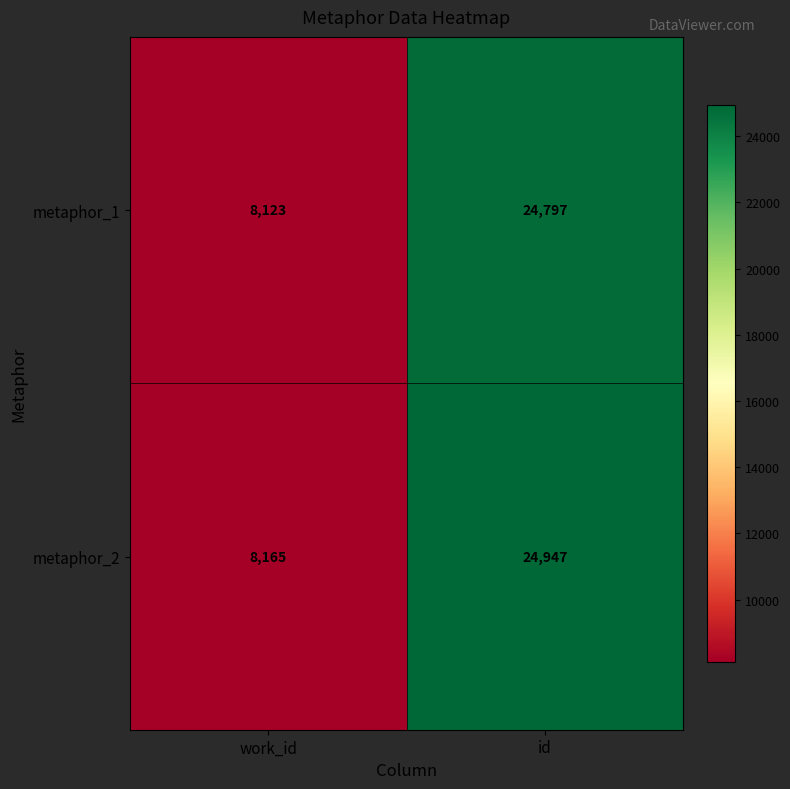

Rank the series at work_id from lowest to highest value.

metaphor_1, metaphor_2